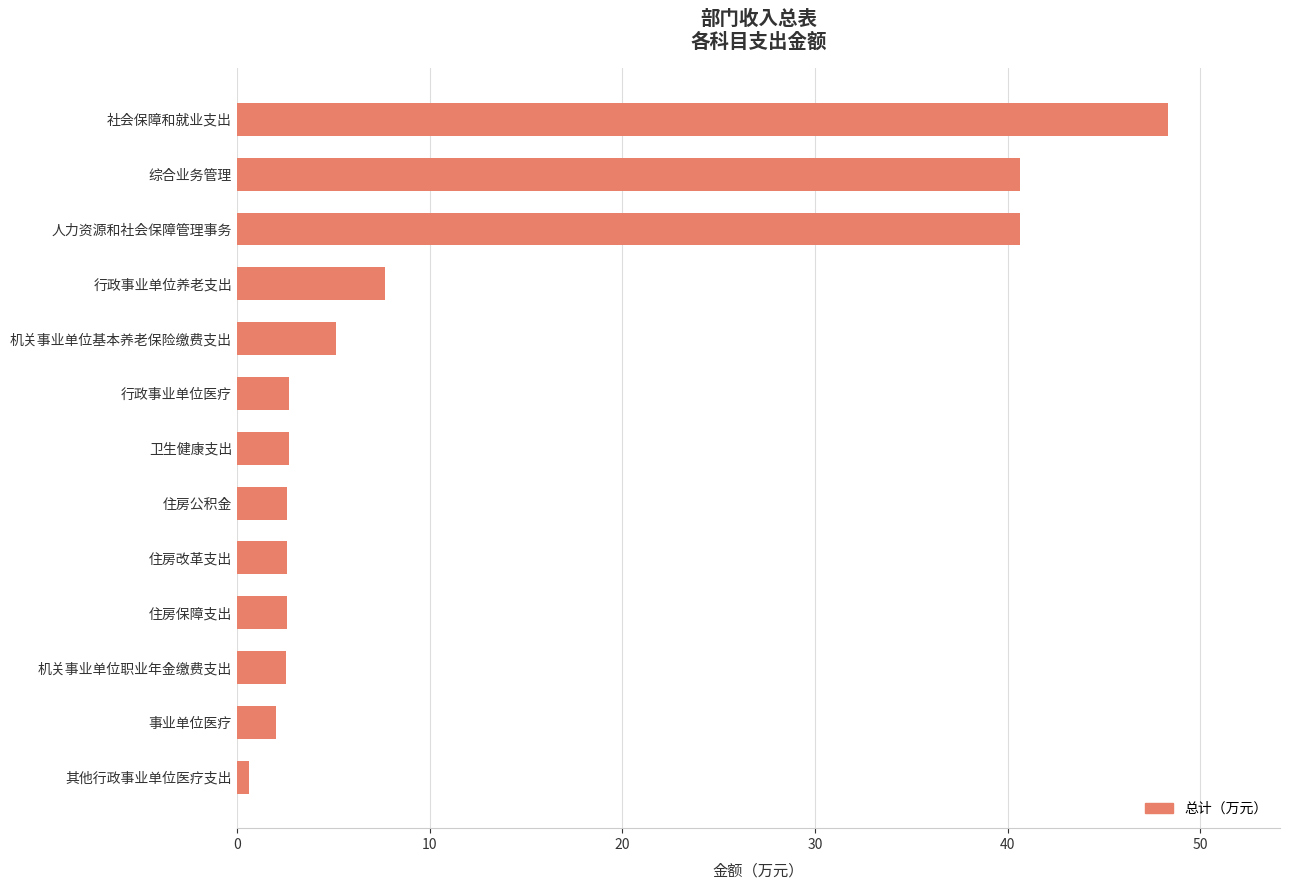

Does the chart contain stacked bars?

No